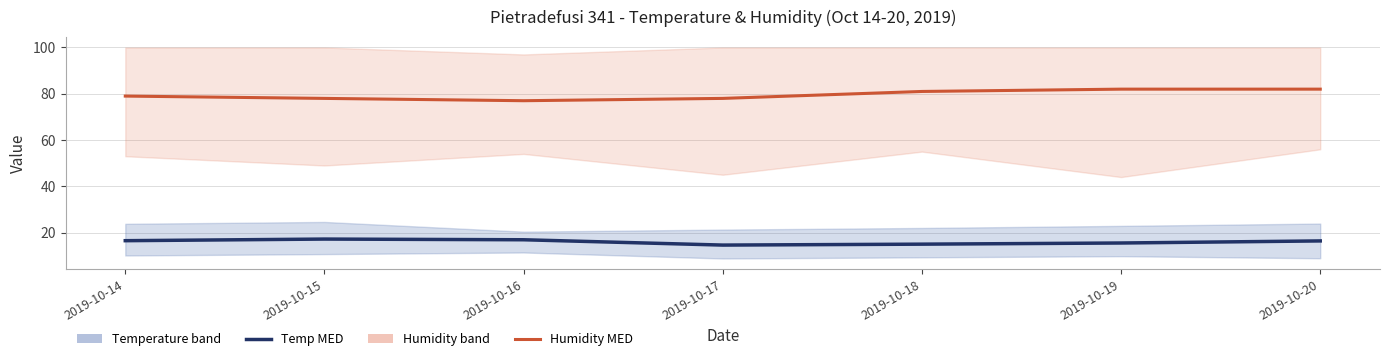

What is the value of the Temp MIN point at the 3rd from the left?

11.4